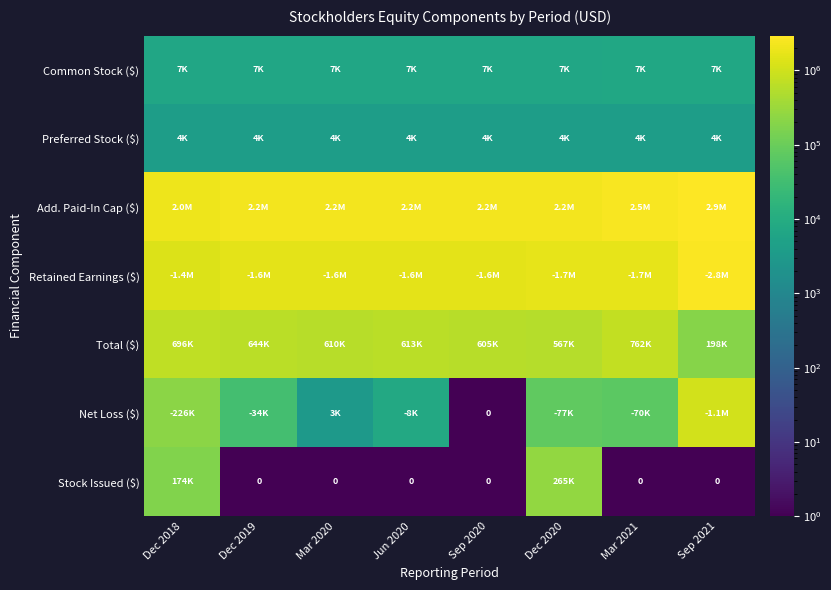

What is the highest value of the Total ($) series?

761988.0